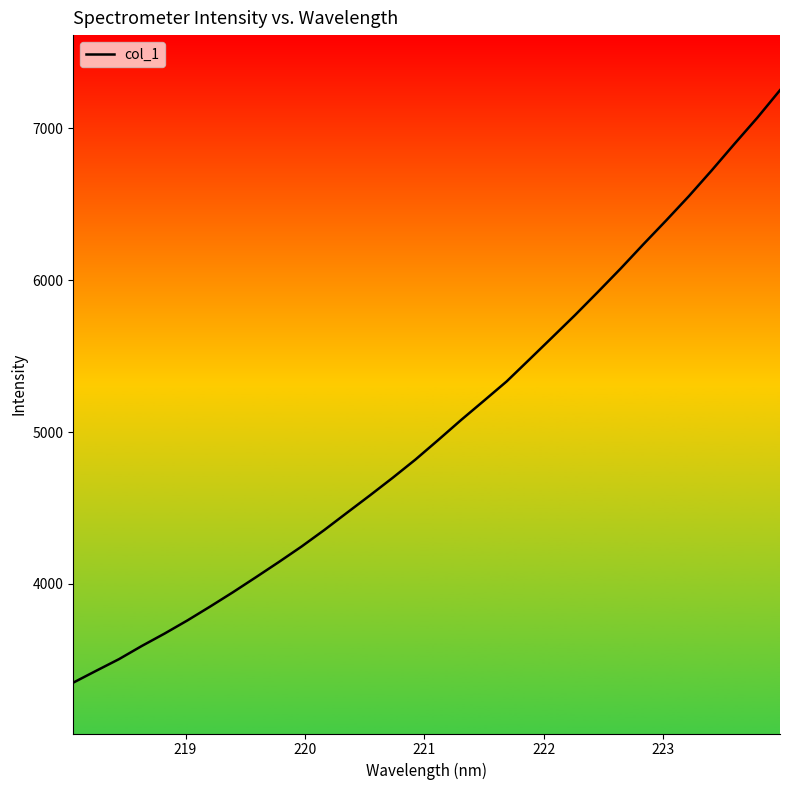

How many lines are shown in the chart?

1